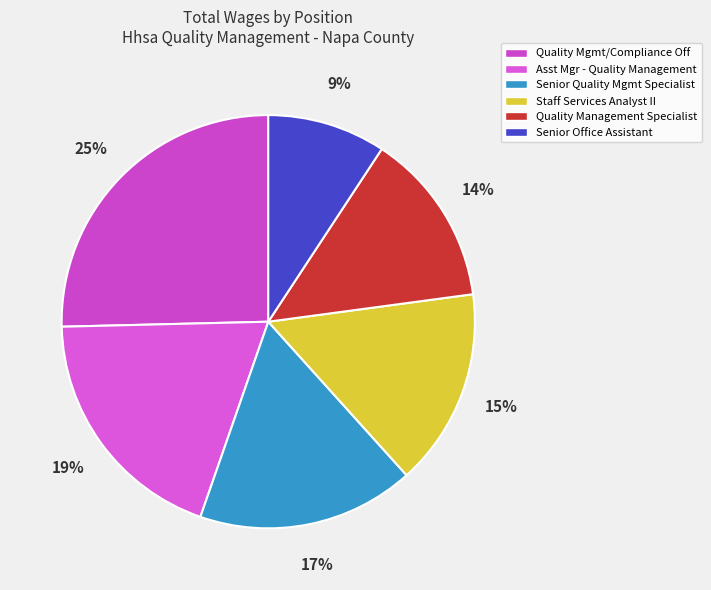

Count the number of slices in the pie.

6